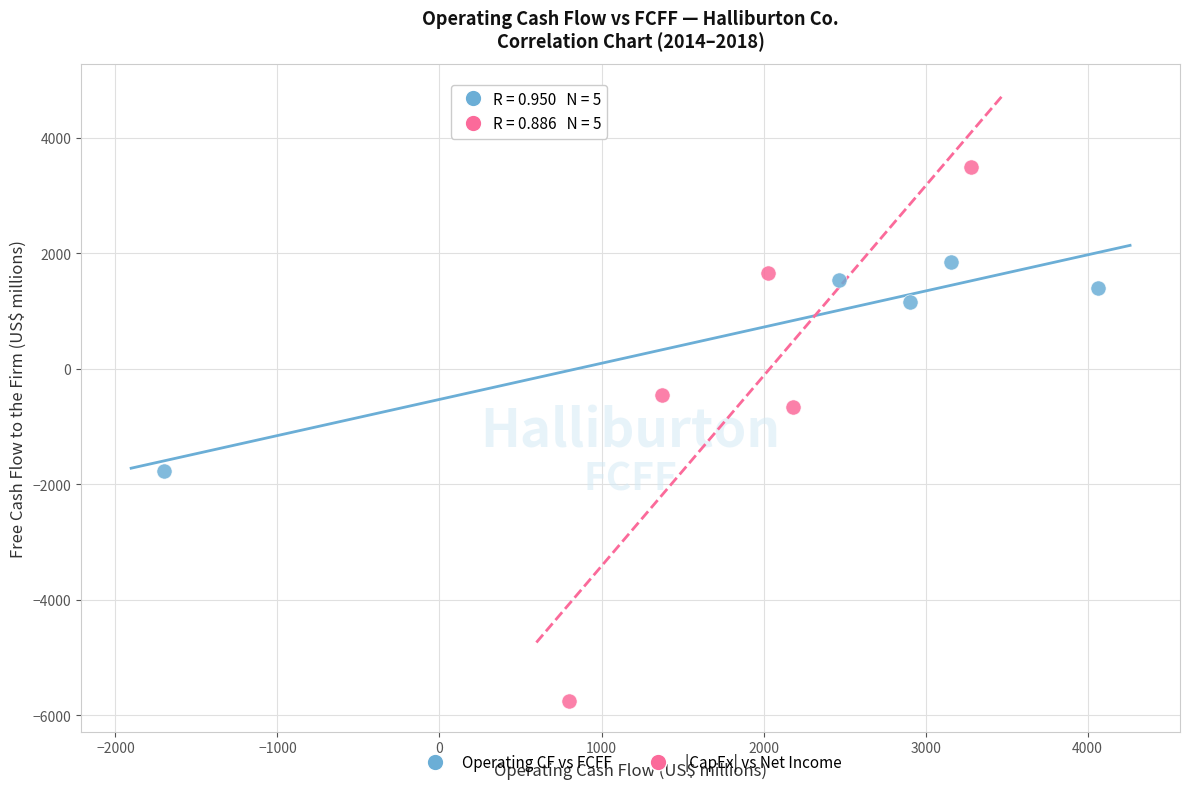

What are all the series names shown in the legend?

Operating CF vs FCFF, |CapEx| vs Net Income